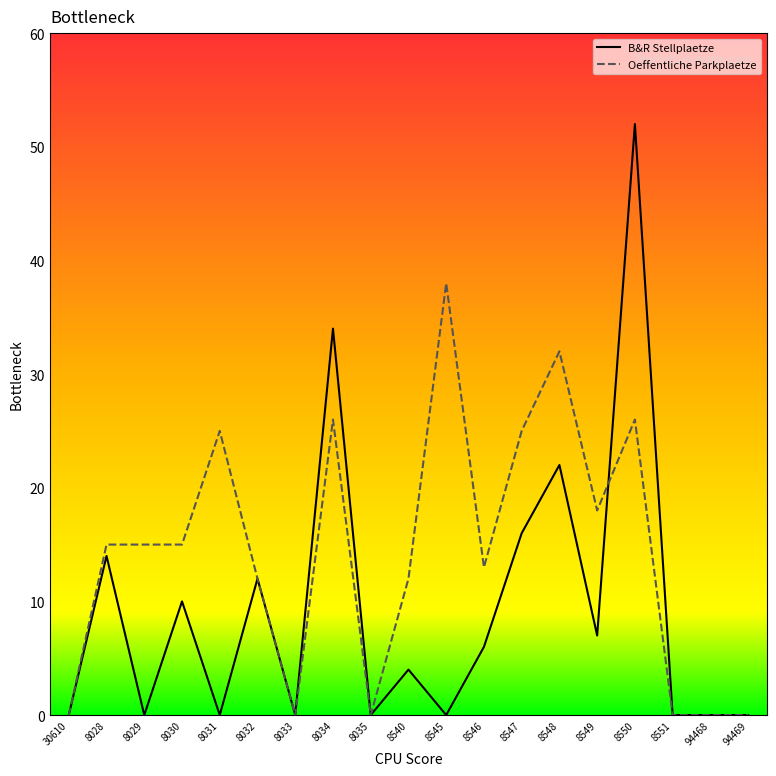

The value of B&R Stellplaetze at 8031 is 29. True or false?

False